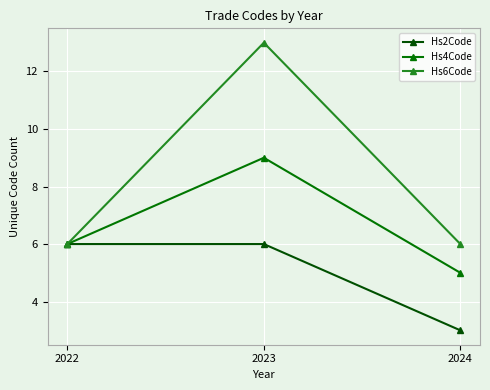

What is the minimum value shown in the chart?

3